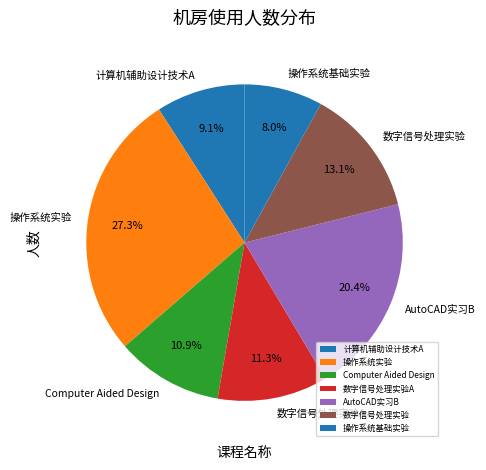

Which slice is the smallest?

操作系统基础实验